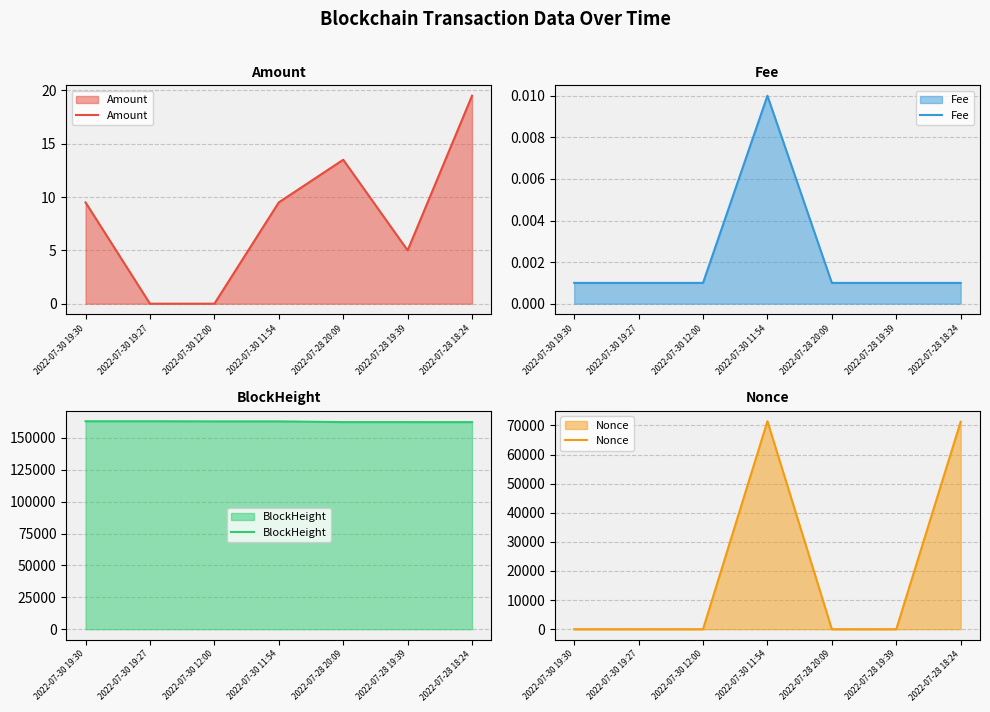

Where is Amount nearest to the value 9?

2022-07-30 19:30